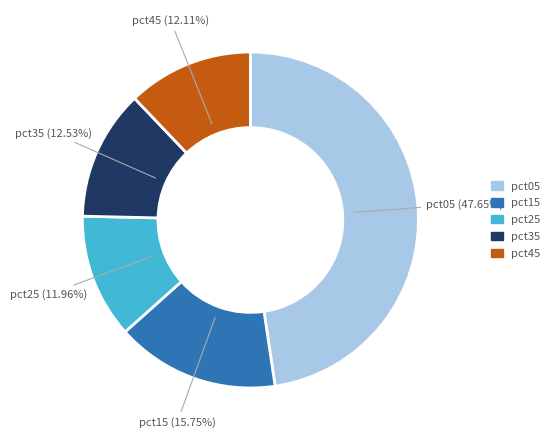

Is there any slice that represents more than half of the pie?

No